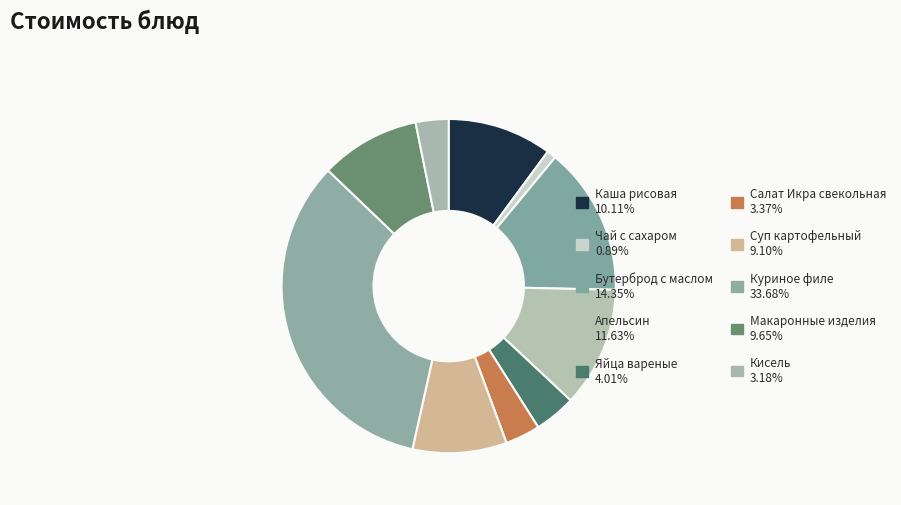

Is Каша рисовая the majority of the pie?

No